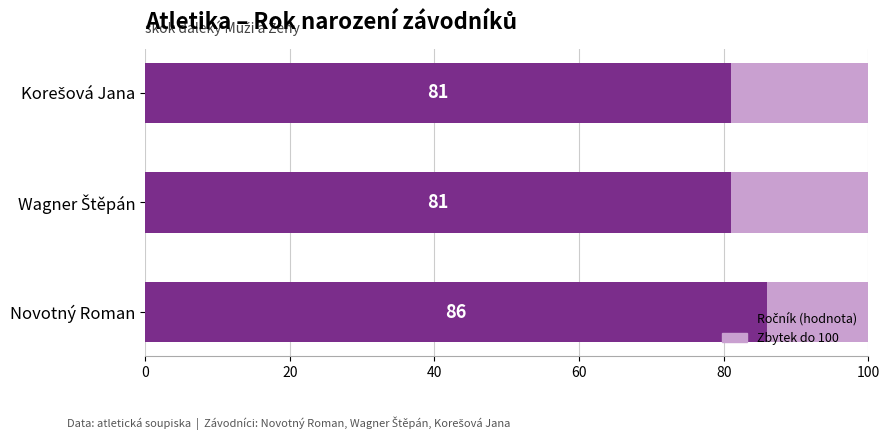

What is the total value across all series at Novotný Roman?

100